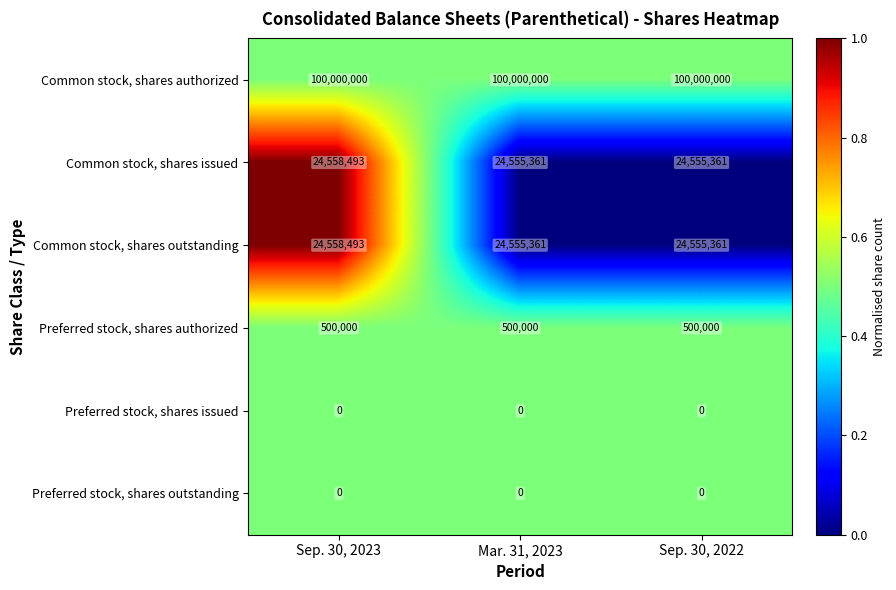

Is it true that Preferred stock, shares issued equals 0 at Sep. 30, 2022?

True